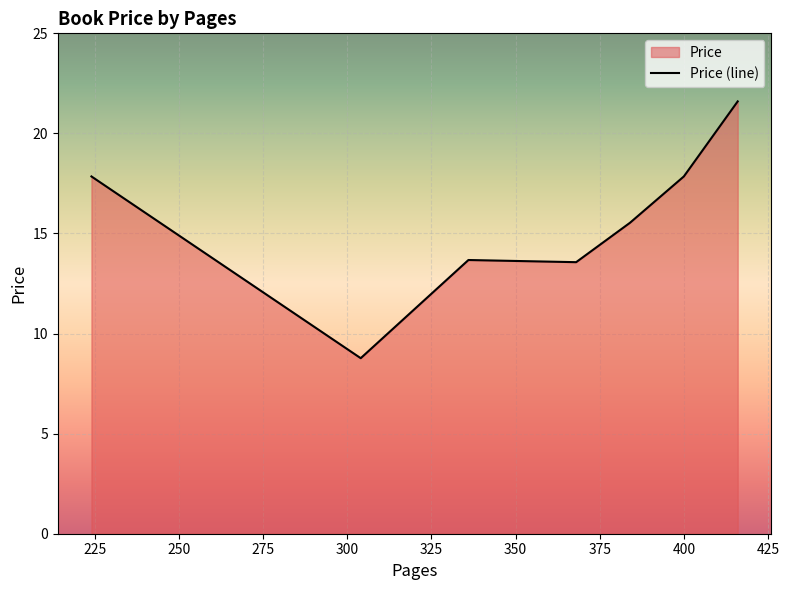

What is the greatest value displayed?

21.6